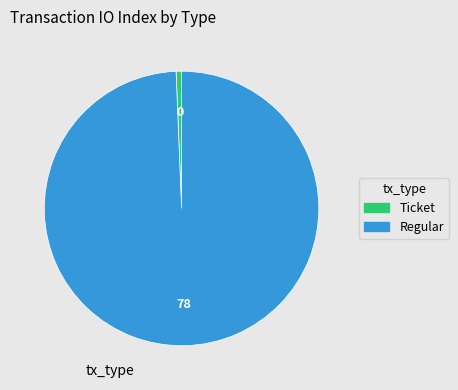

Count the number of slices in the pie.

2